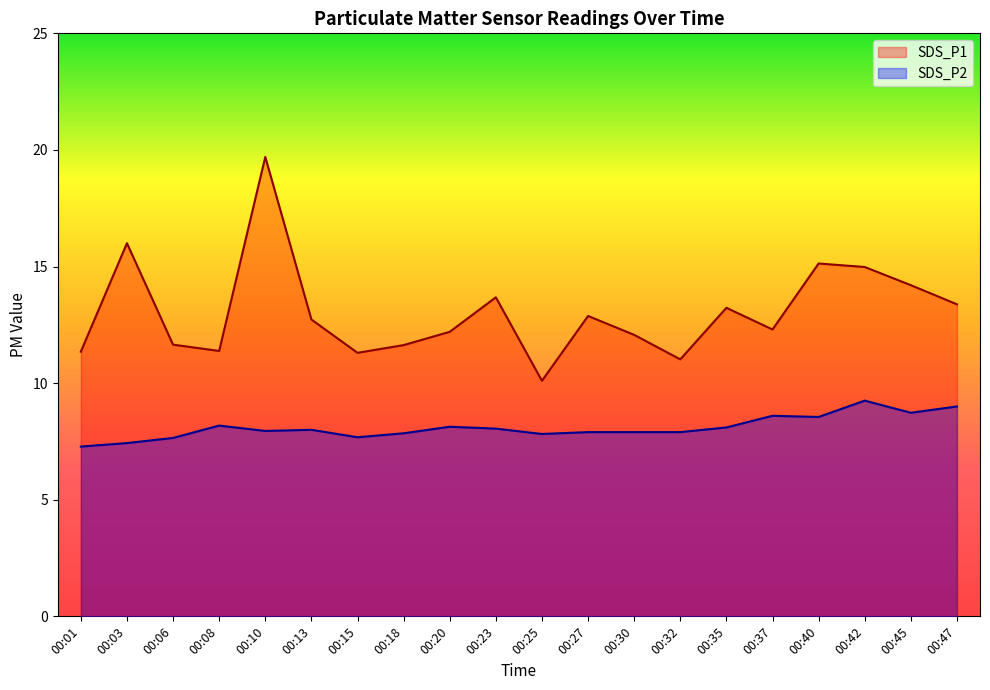

What value does the SDS_P1 series have at 00:25?

10.1